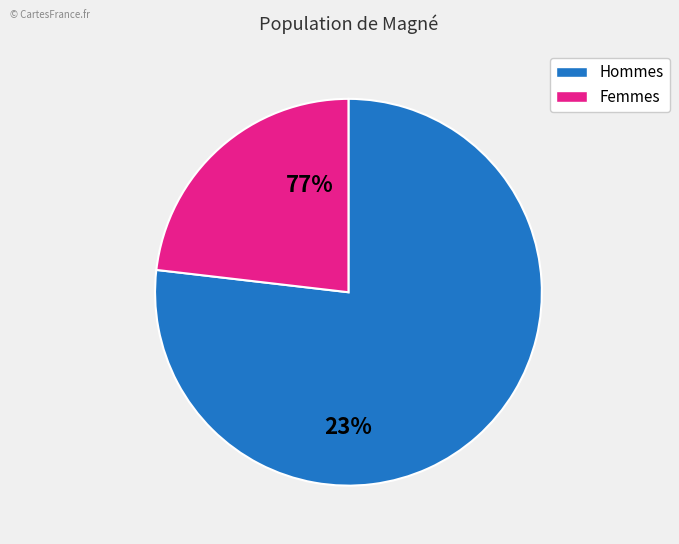

Is there any slice that represents more than half of the pie?

Yes